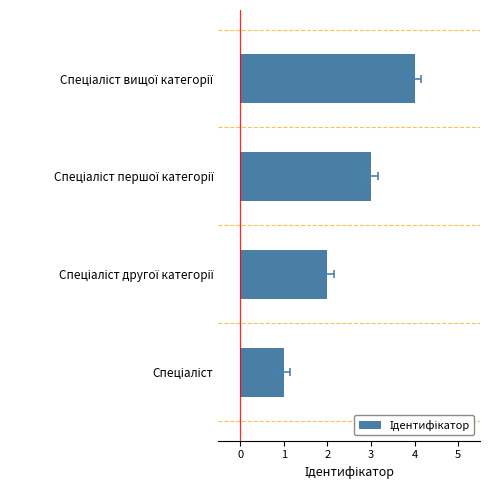

What is the difference between the values at Спеціаліст другої категорії and Спеціаліст першої категорії?

1